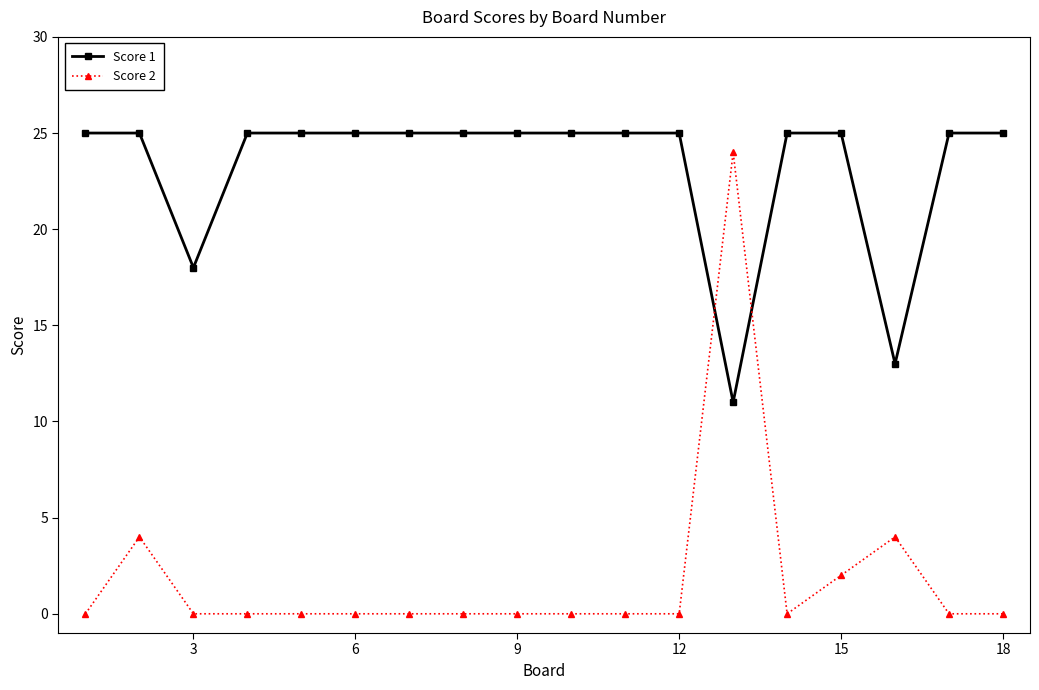

What is the difference between the second highest and minimum values in the Score 1 series?

14